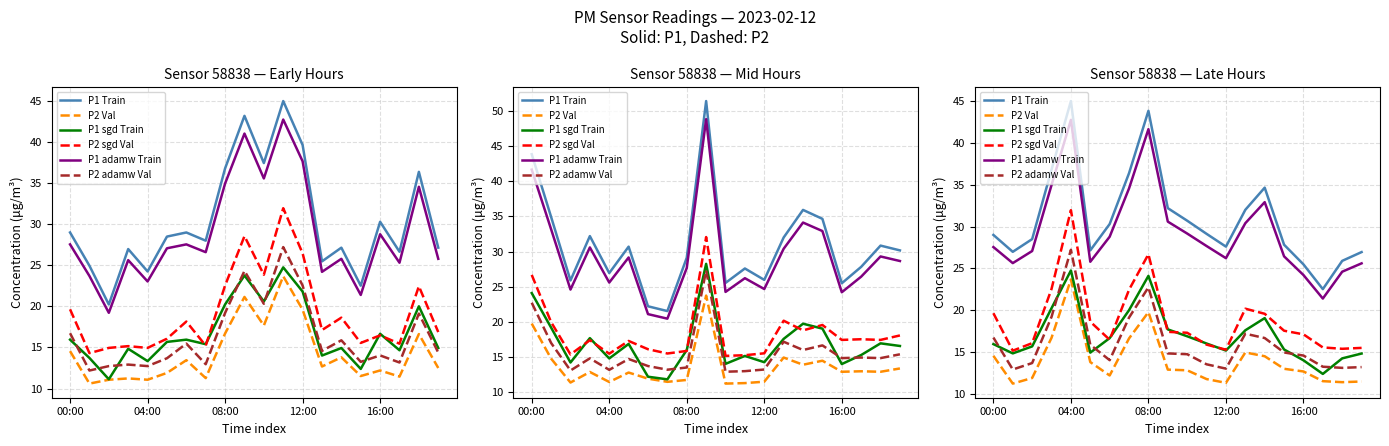

True or false: P1 Train and P2 Val cross at least once.

False